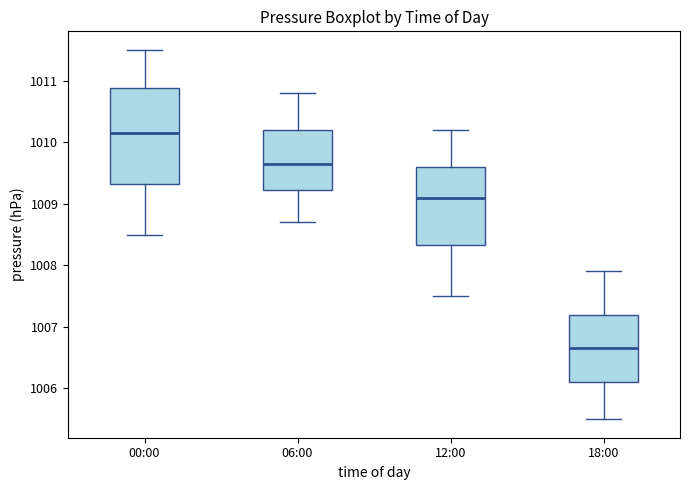

Which box's median line is the highest?

00:00